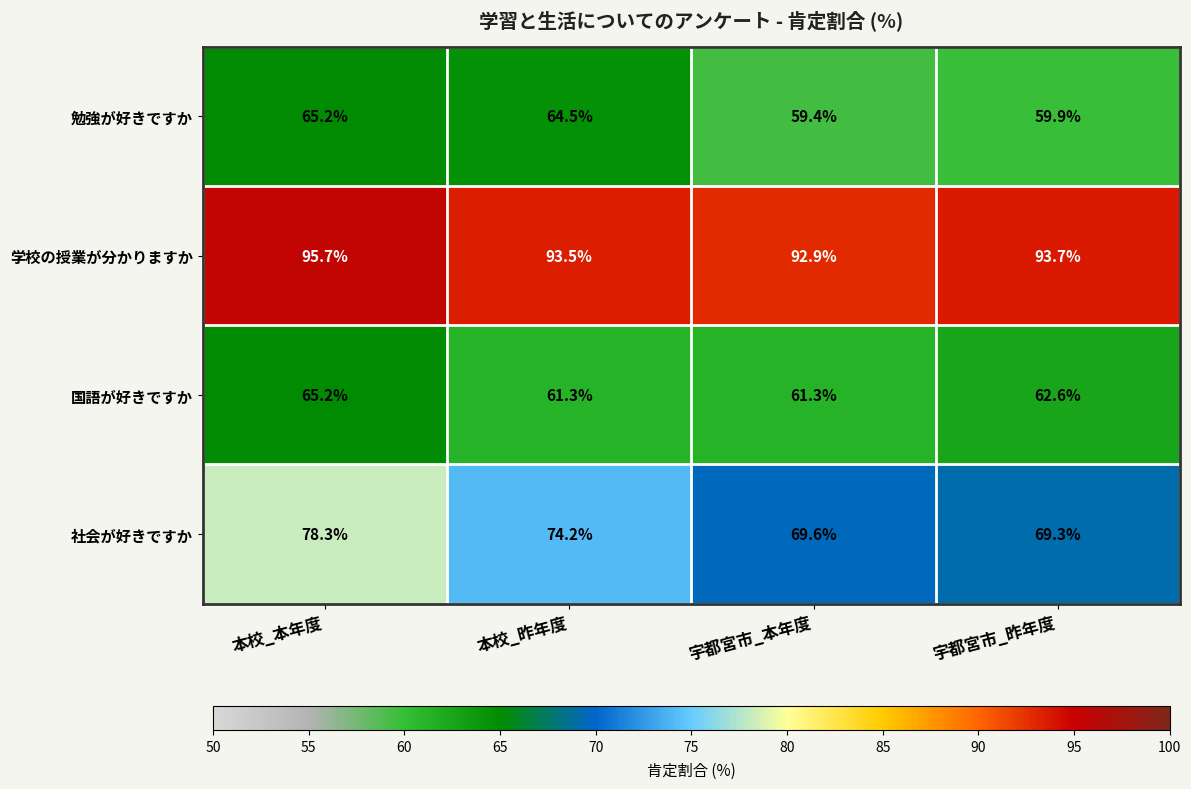

What is the total value across all series at 本校_本年度?

304.4